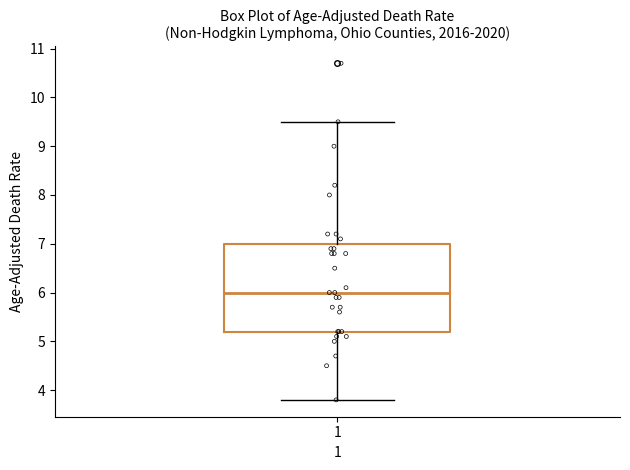

Where is the upper edge of the box at x = 1 on the y-axis? The values are not printed on the chart, so give them approximately, as read against the axis.

7.0